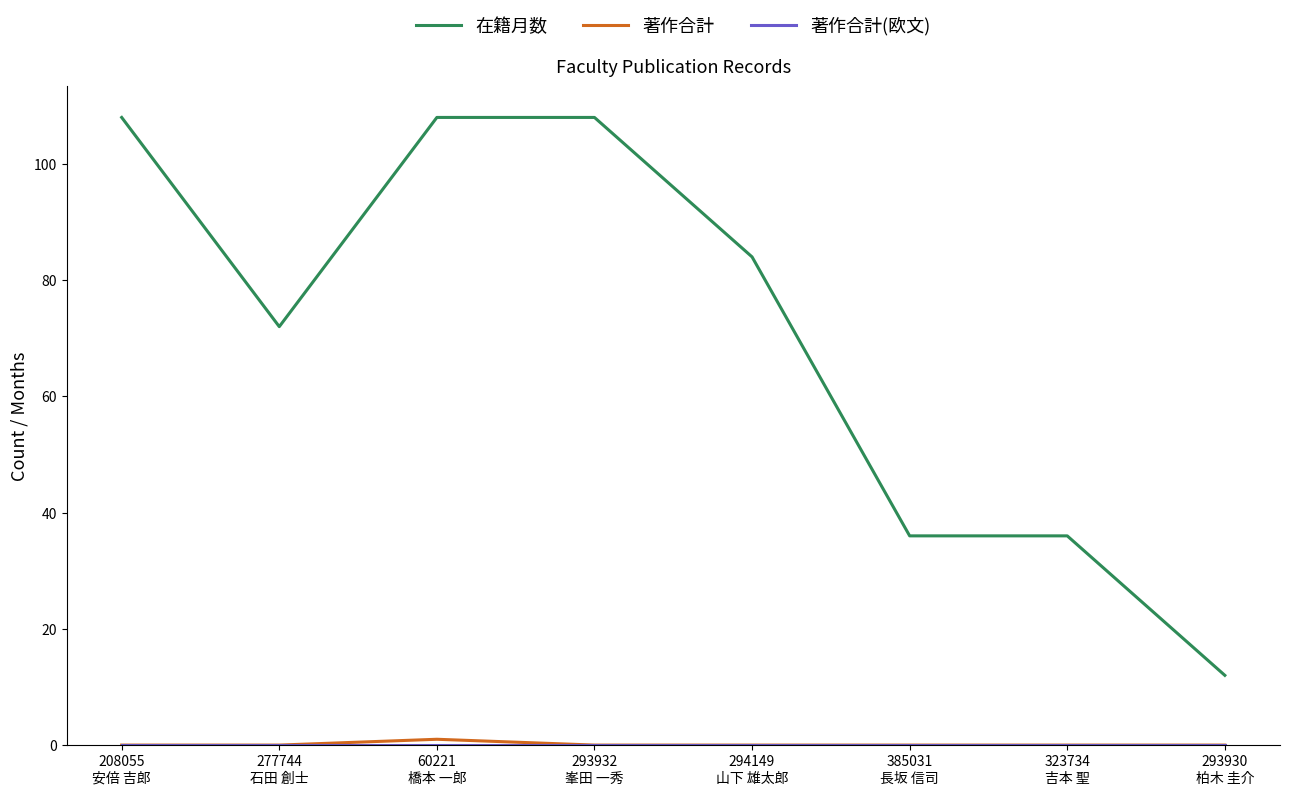

Is this an area chart (filled region under the line)?

No